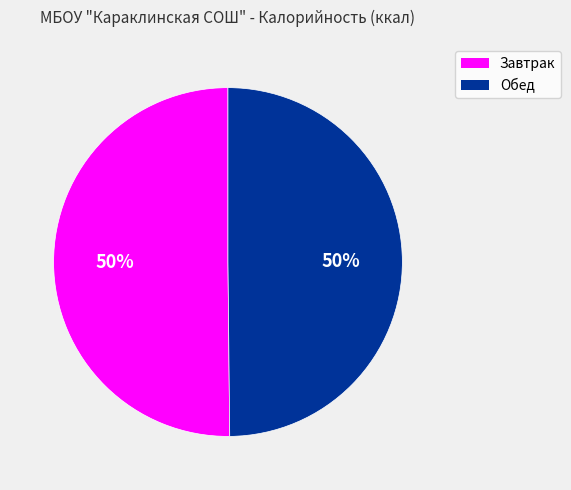

To the nearest percent, what is the average slice percentage?

50%